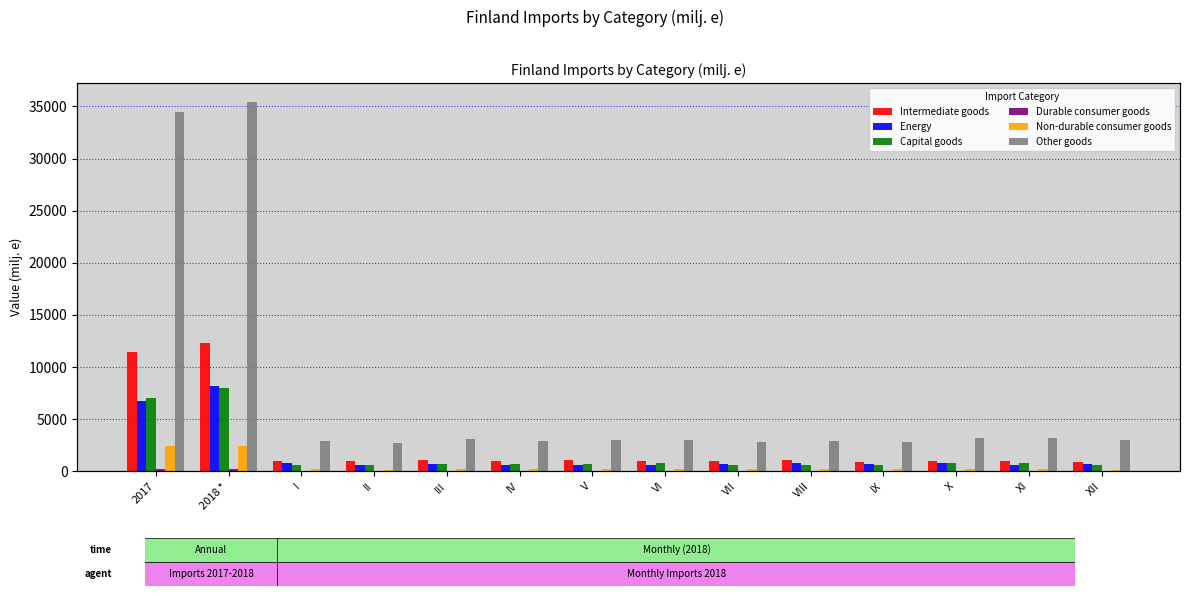

How many data points in Non-durable consumer goods are above 207?

7